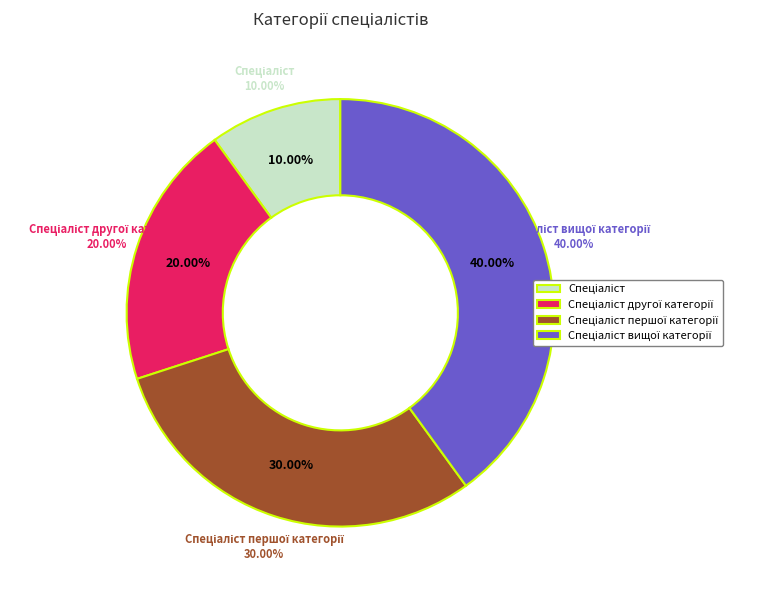

Which slice is the smallest?

Спеціаліст